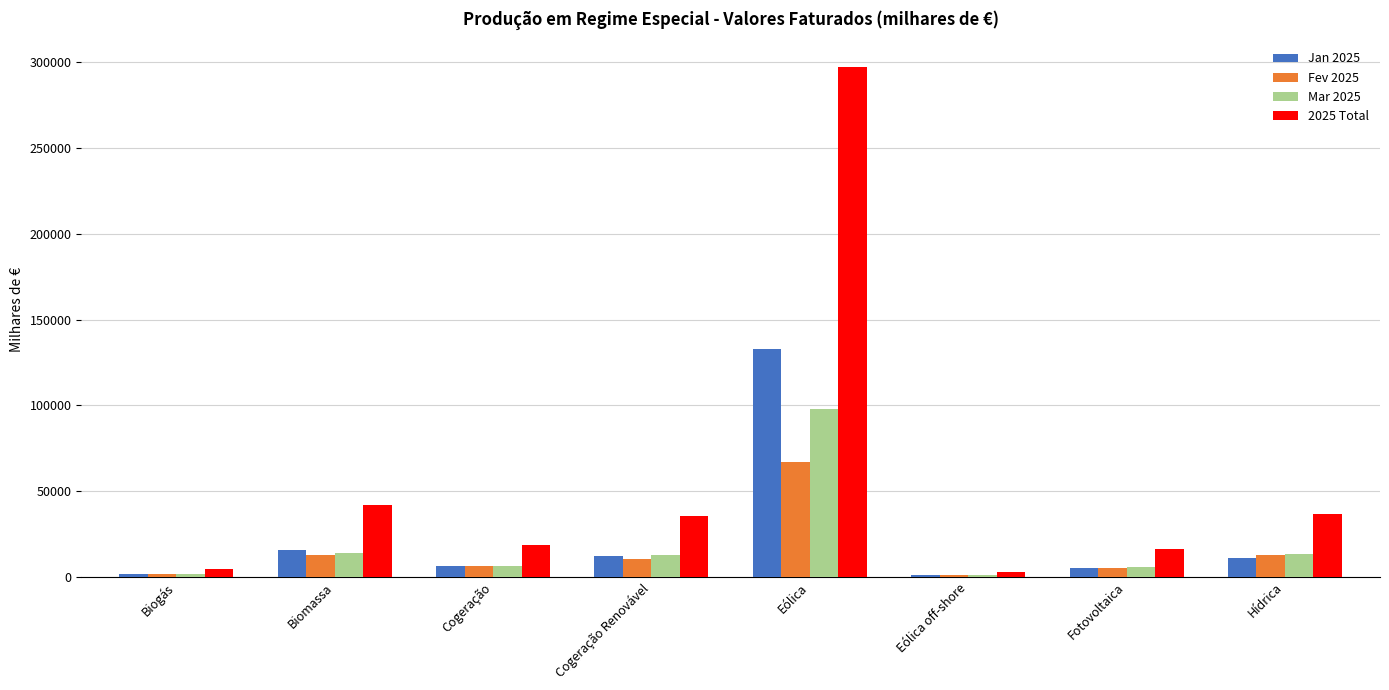

What is the sum of the Jan 2025 values at Cogeração and Cogeração Renovável?

18289.7